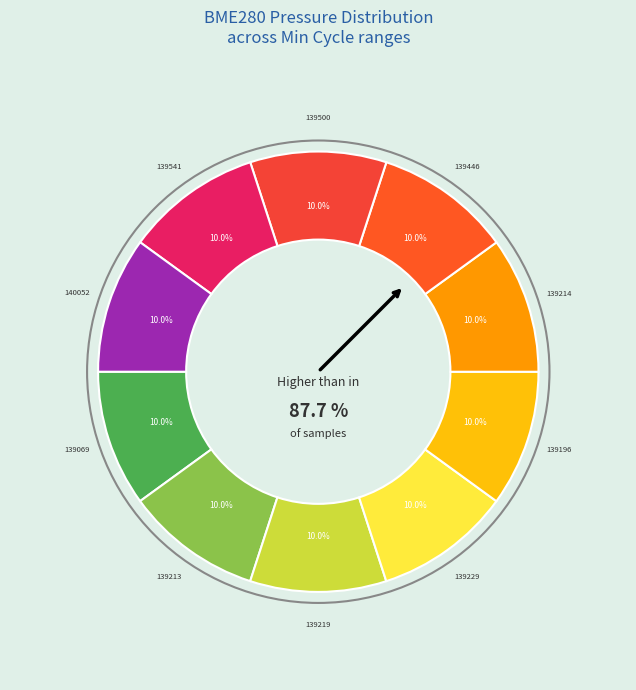

To the nearest percent, what is the combined percentage of 139069 and 139213?

20%